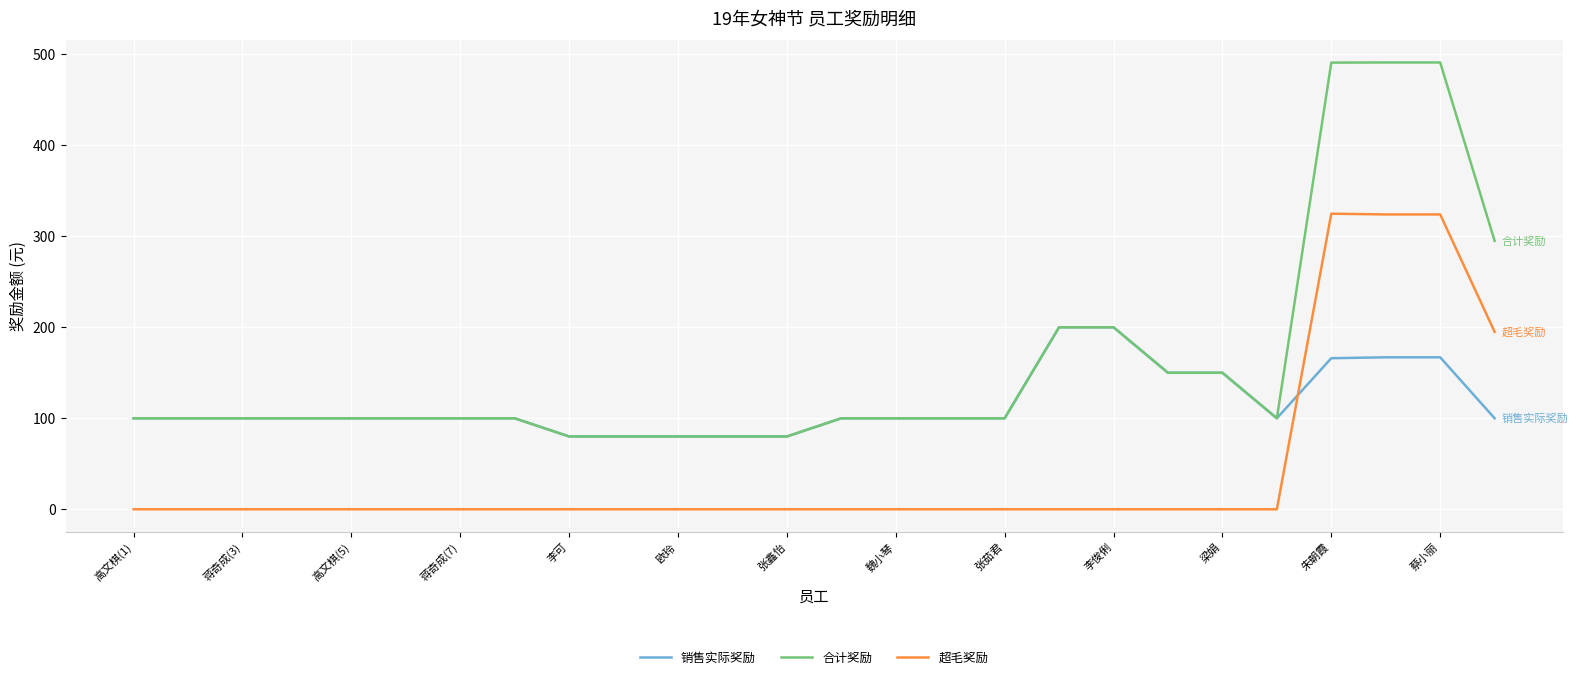

What is the difference between the second highest and second lowest values in the 销售实际奖励 series?

120.0